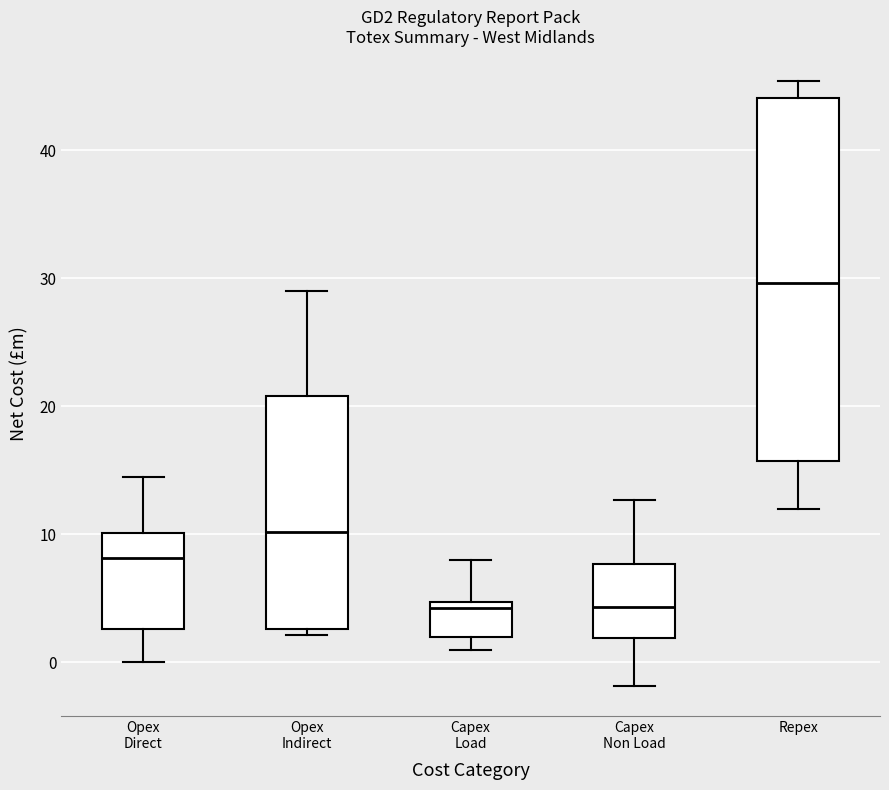

Which box is the tallest, from its lower edge to its upper edge?

Repex